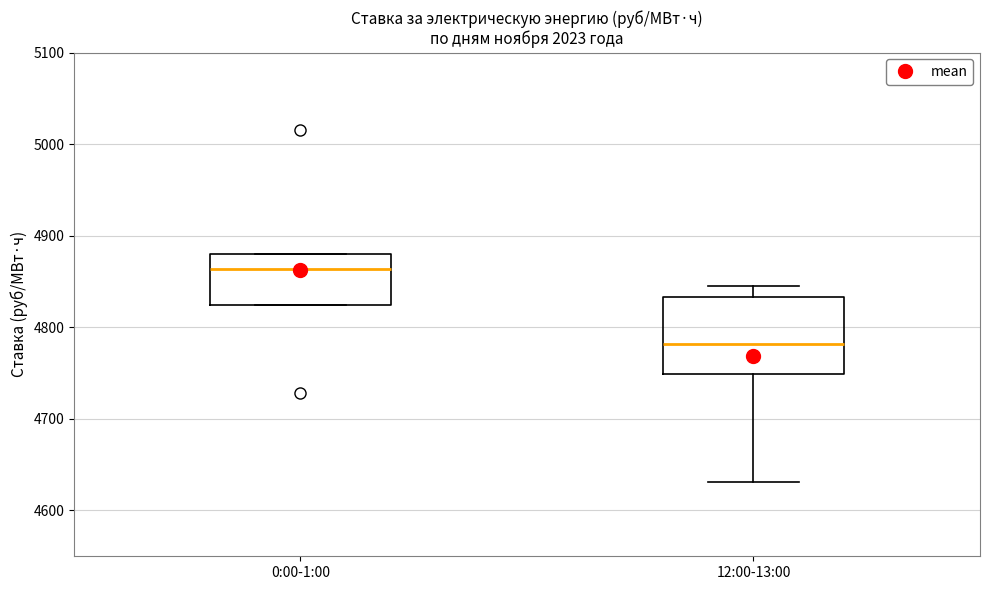

Where is the lower edge of the box for 0:00-1:00 on the y-axis? The values are not printed on the chart, so give them approximately, as read against the axis.

4820